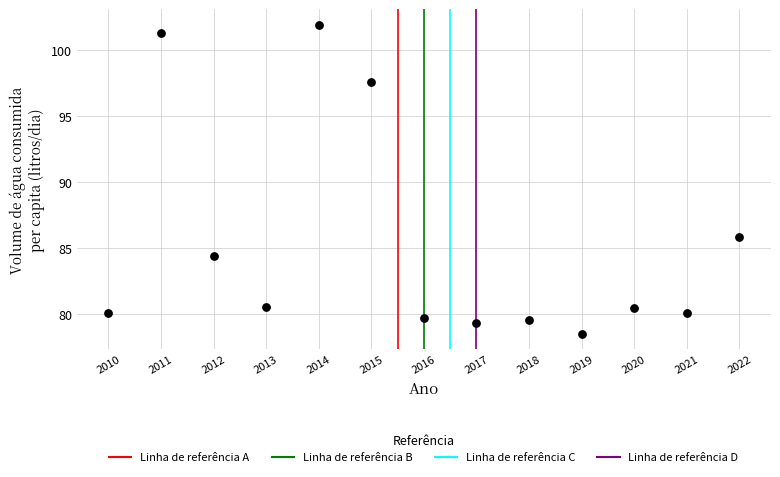

What Y value in the scatter plot is closest to 90?

85.8